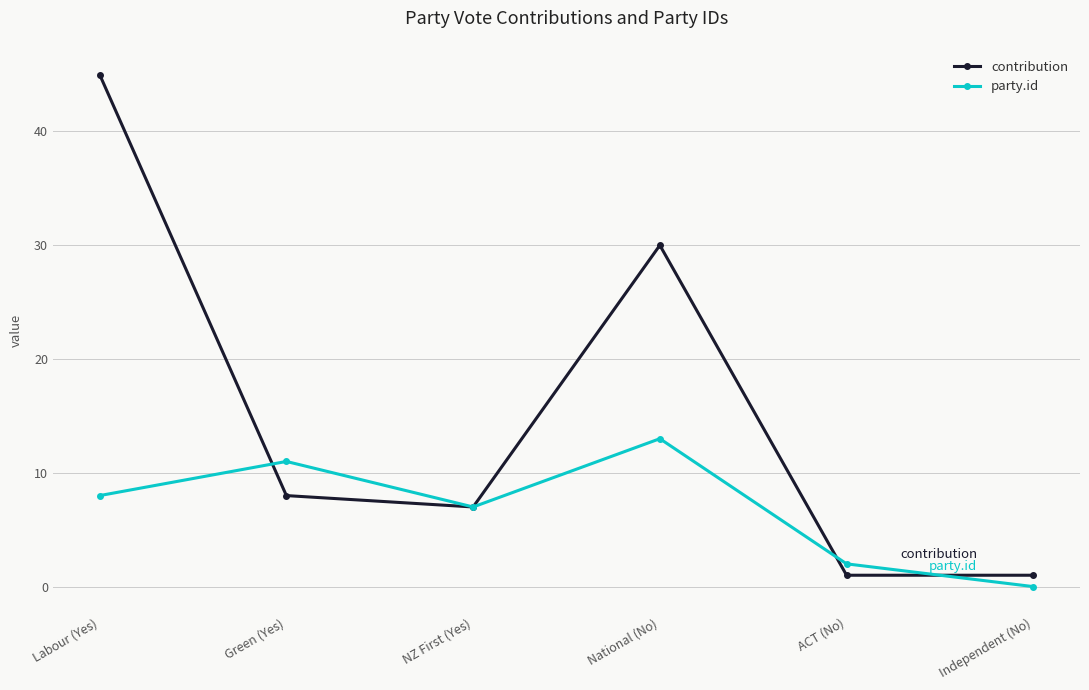

Rank the series by their maximum value, from highest to lowest.

contribution, party.id